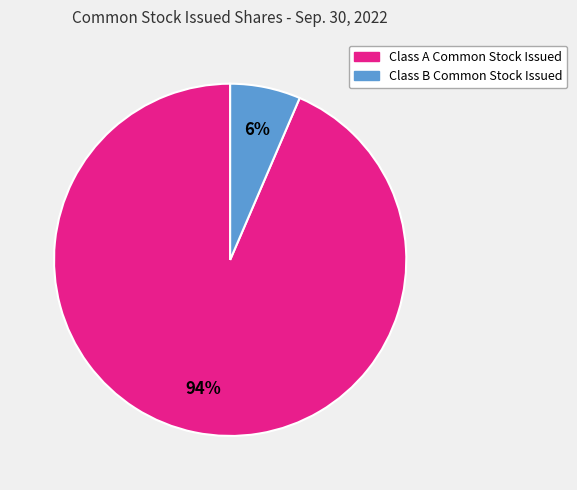

What is the majority slice?

Class A Common Stock Issued